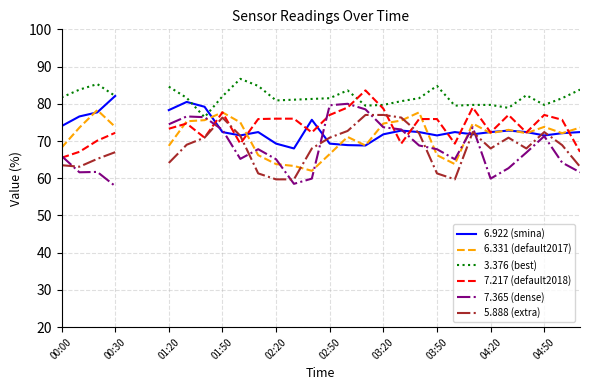

Does the chart have visible grid lines?

Yes